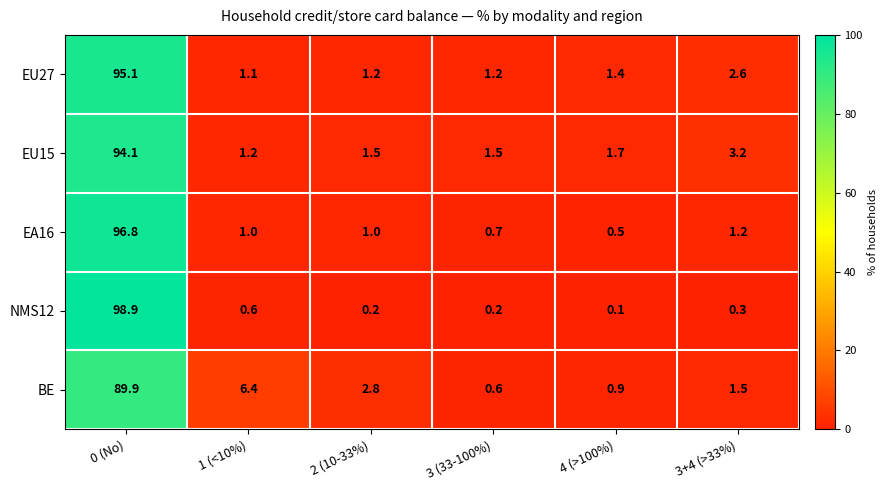

What is the total value across all series at 2 (10-33%)?

6.7